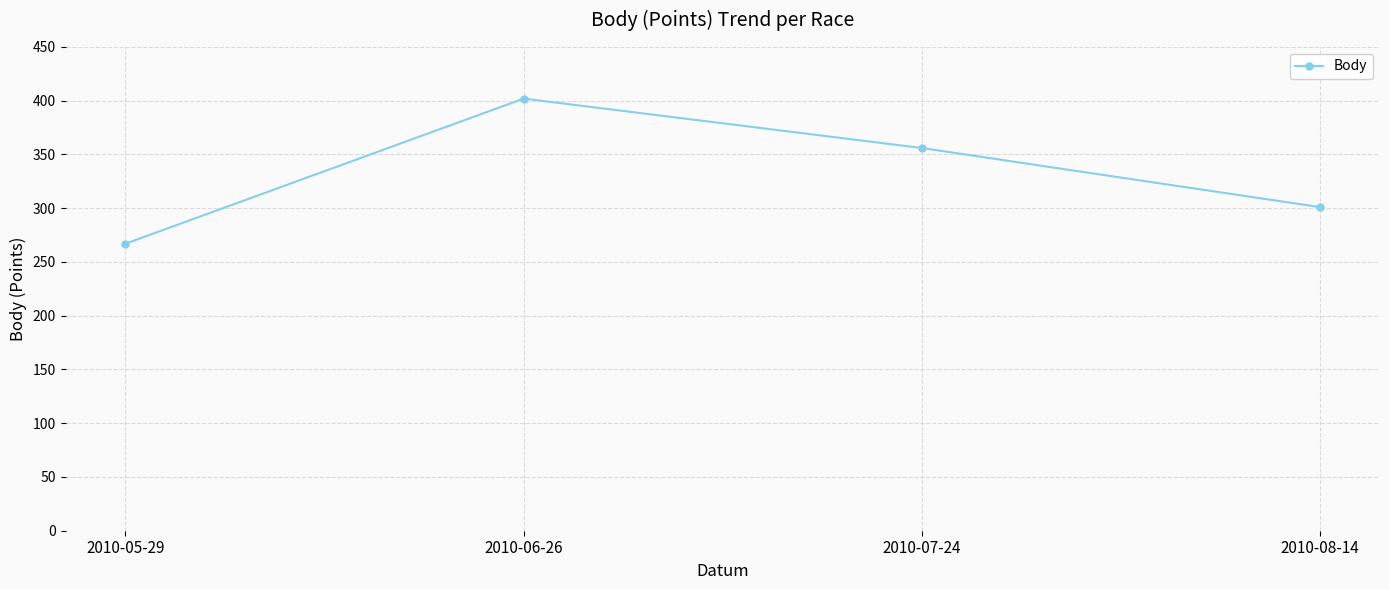

At which label does the data first exceed 356?

2010-06-26